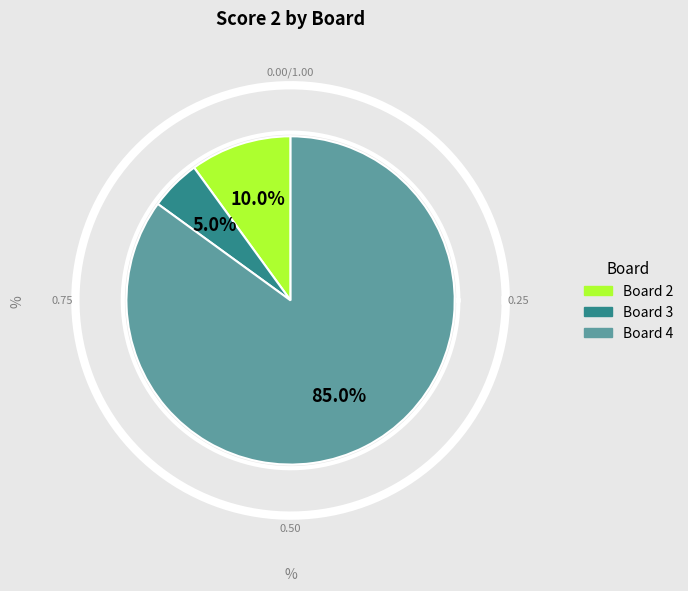

Approximately how many times larger is the value at Board 2 compared to Board 3?

2.0